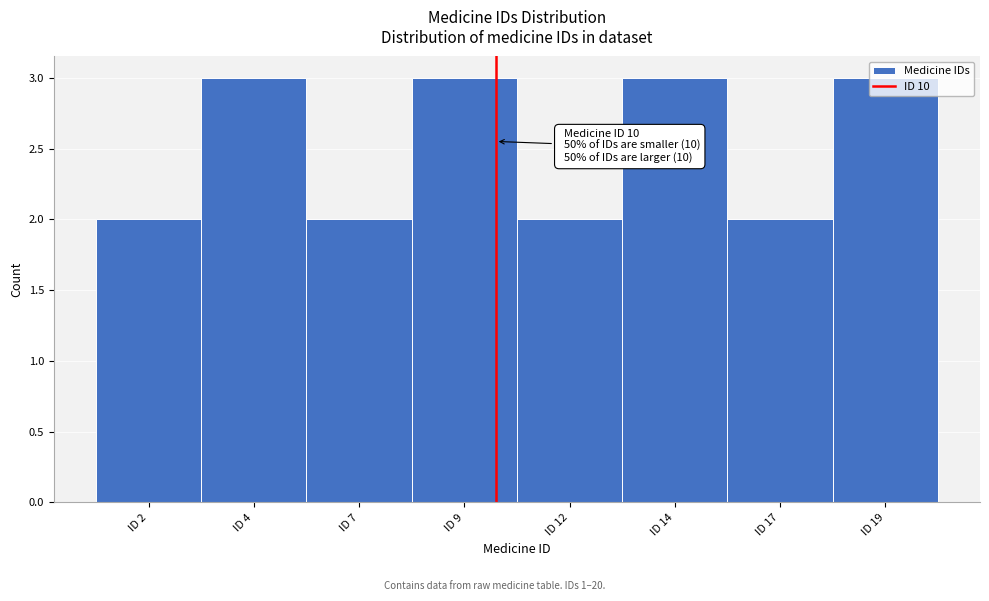

What is the change in value from ID 7 to ID 19?

+1